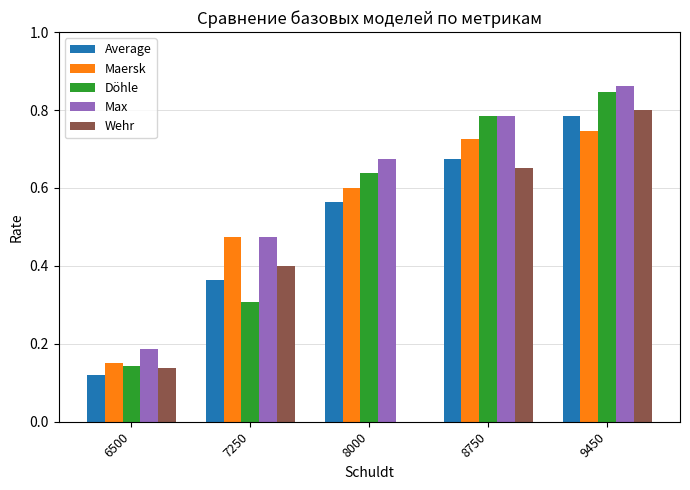

Reading left to right, extract all data points from this chart.

Average: 0.1	0.4	0.6	0.7	0.8
Maersk: 0.1	0.5	0.6	0.7	0.7
Döhle: 0.1	0.3	0.6	0.8	0.8
Max: 0.2	0.5	0.7	0.8	0.9
Wehr: 0.1	0.4	-1.5	0.7	0.8